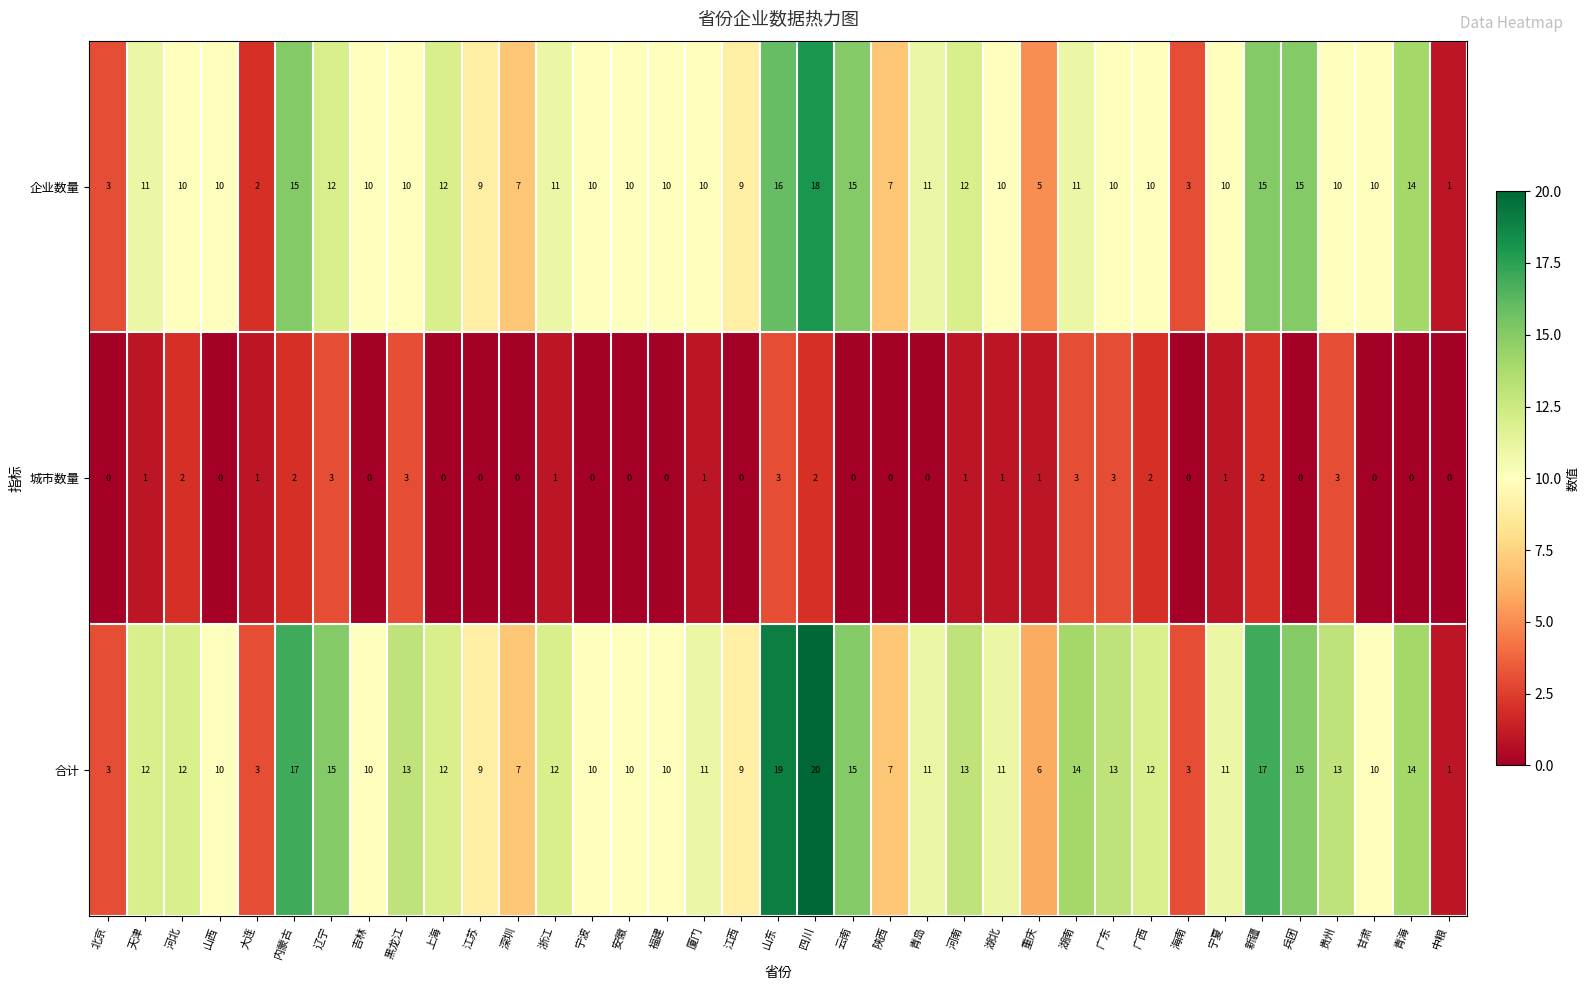

What is the difference between the highest and lowest values at 深圳?

7